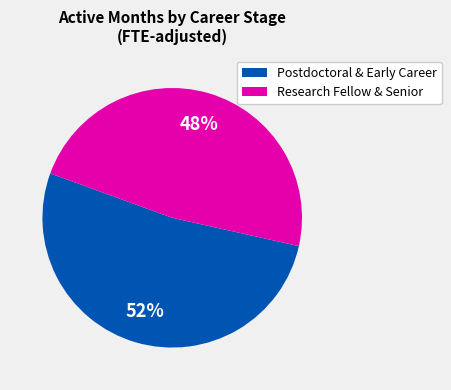

To the nearest percent, what is the average slice percentage?

50%